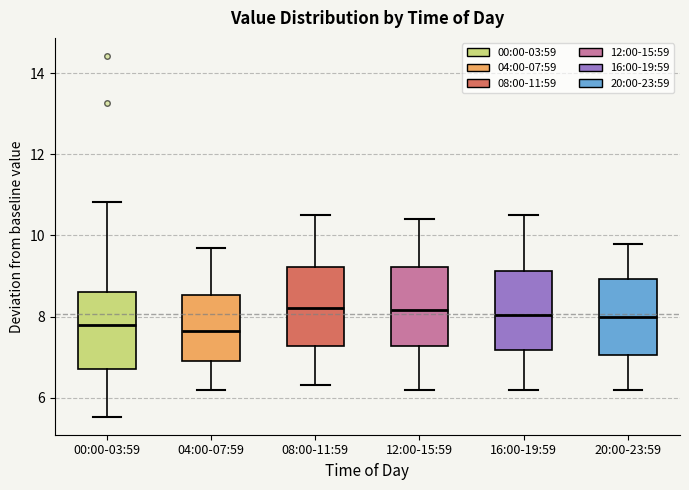

Where does the upper whisker of the box for 16:00-19:59 end on the y-axis? The values are not printed on the chart, so give them approximately, as read against the axis.

10.6